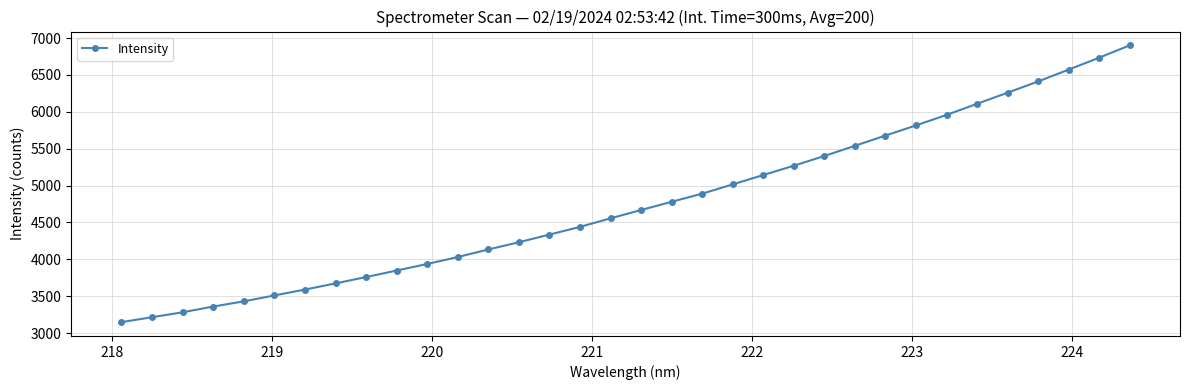

What is the difference between the second highest and second lowest values?

3517.2